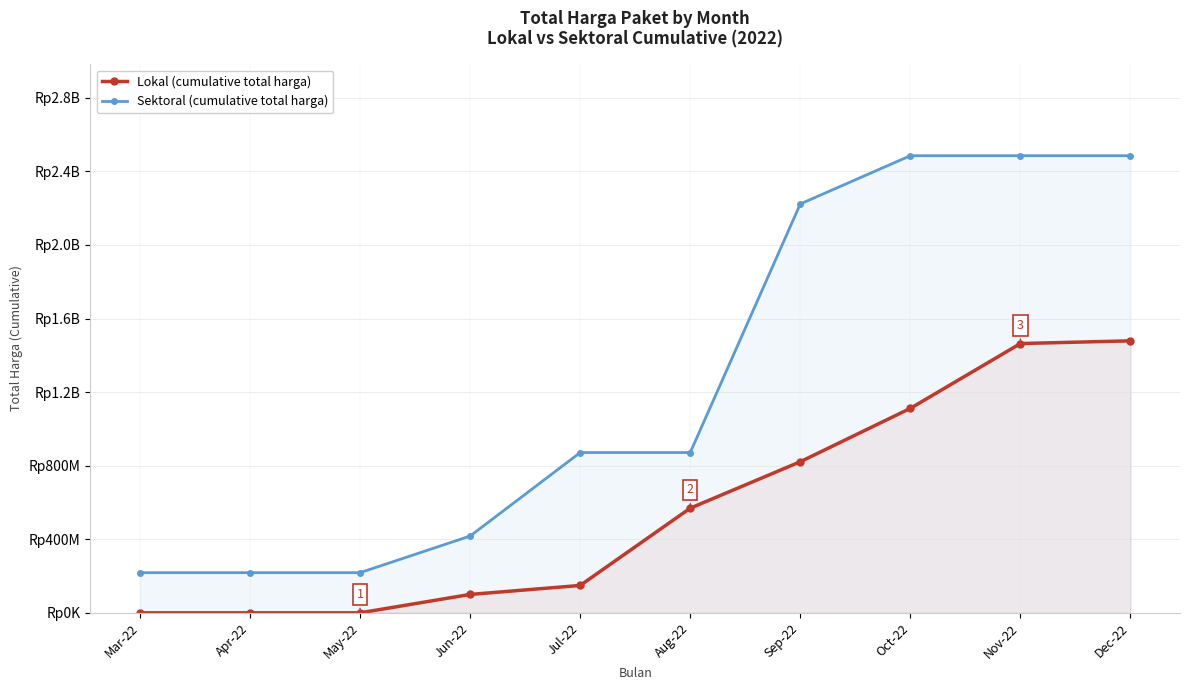

List the series in order of their peak value, lowest first.

Lokal (cumulative total harga), Sektoral (cumulative total harga)